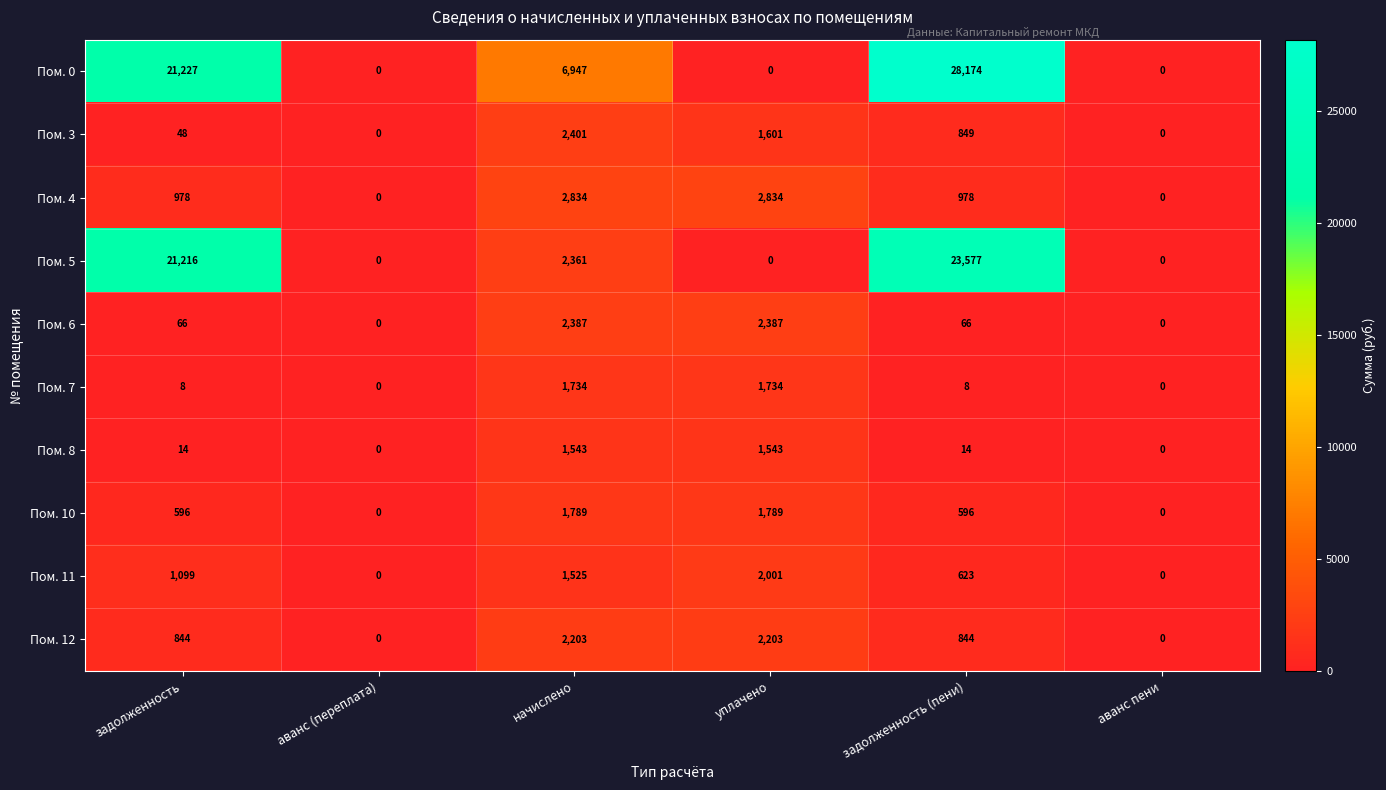

What is the difference between the Пом. 4 values at начислено and задолженность?

1856